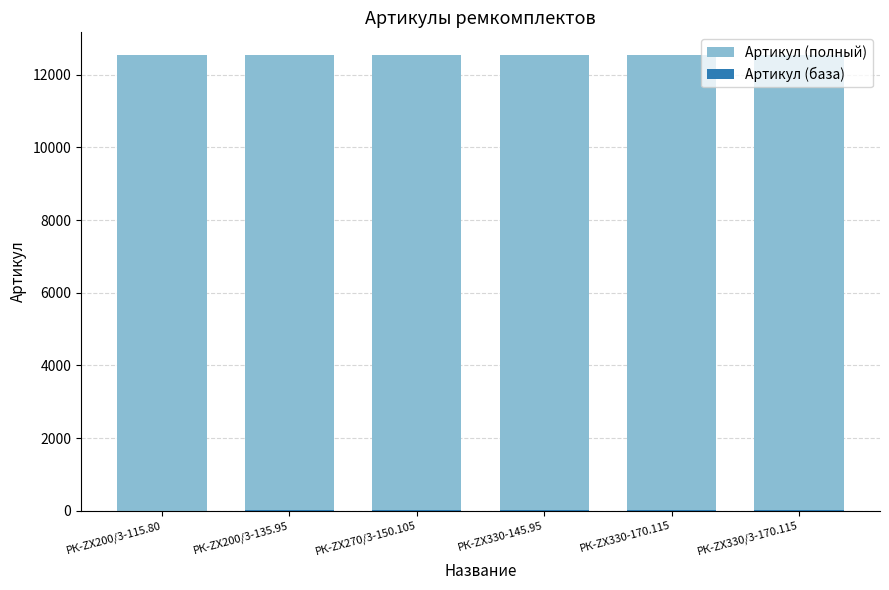

What is the difference between the highest and lowest values at РК-ZX330/3-170.115?

12528